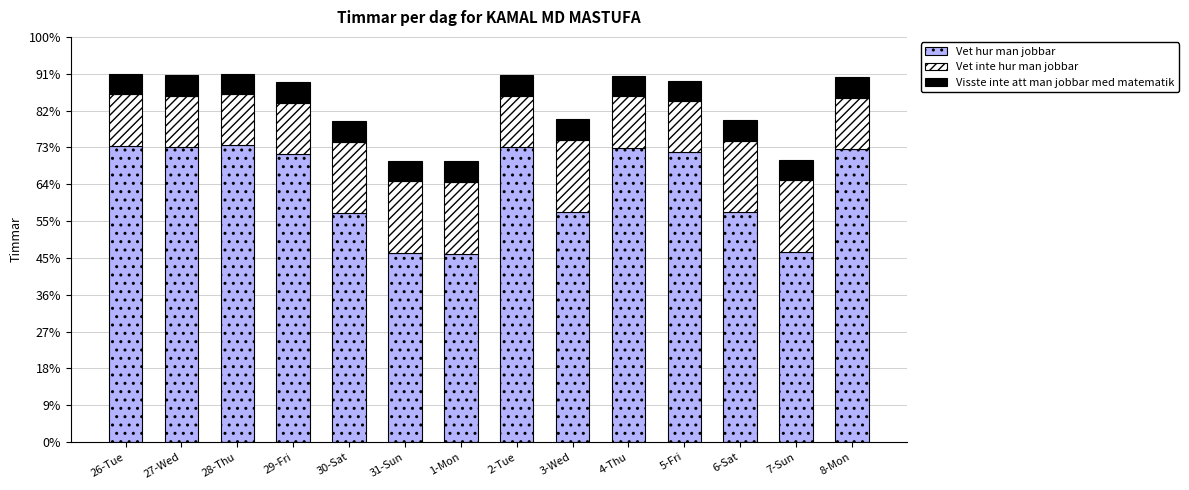

What is the label of the 2nd bar from the right?

7-Sun